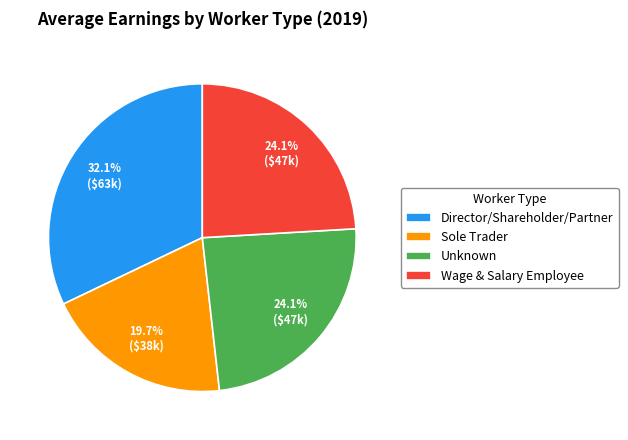

Is it true that Director/Shareholder/Partner is 19% of the pie?

False